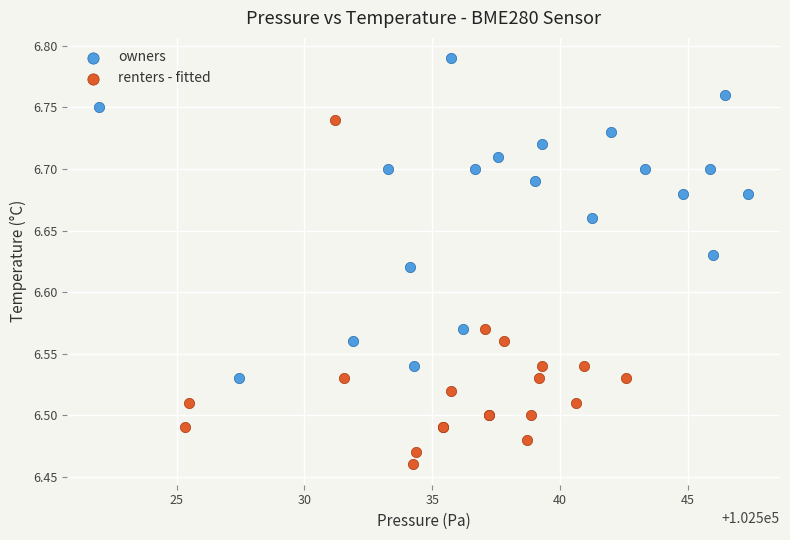

Which series reaches the minimum Y coordinate?

renters - fitted